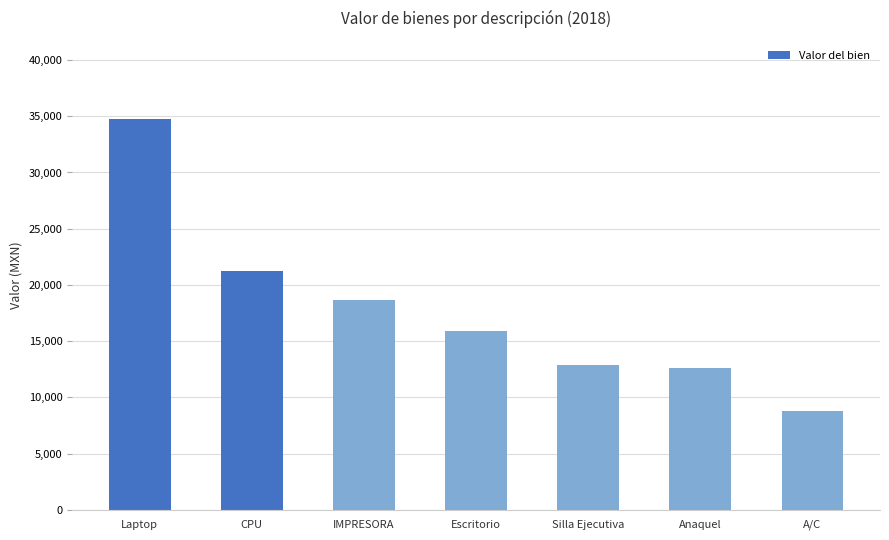

Where does the data first go above 15942?

Laptop